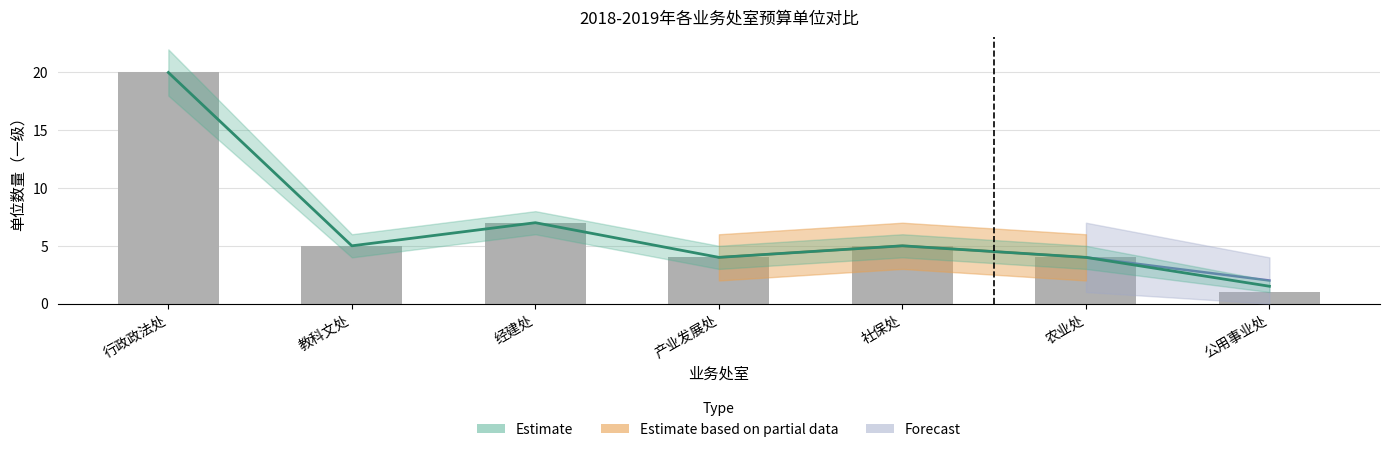

What position from the left is 农业处?

6